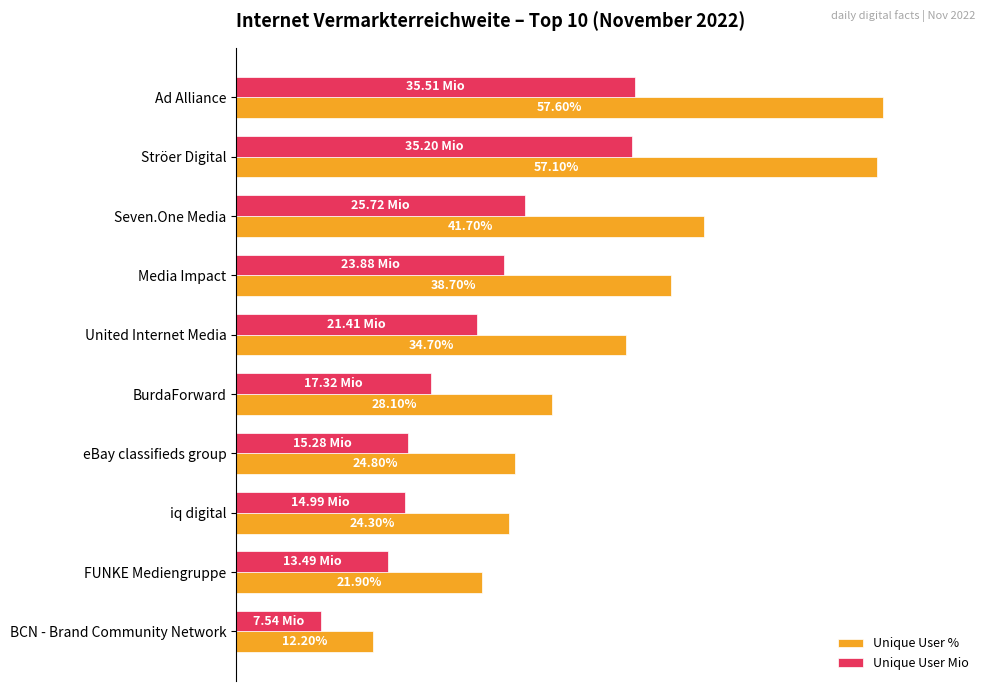

At which label is Unique User % closest to 34?

United Internet Media